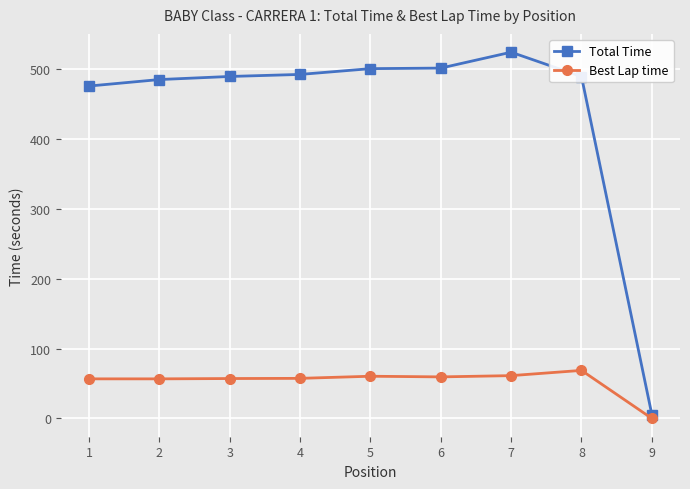

At how many categories does at least one series exceed 340?

8